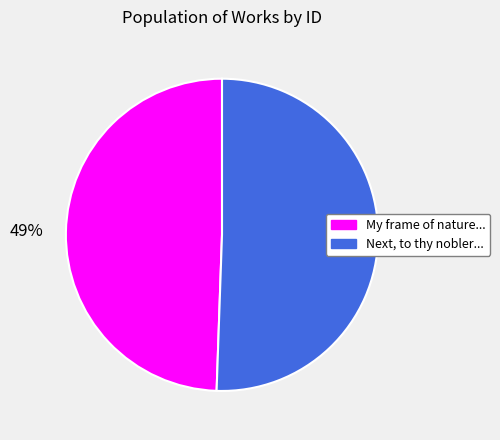

Is there a majority slice in this chart?

Yes